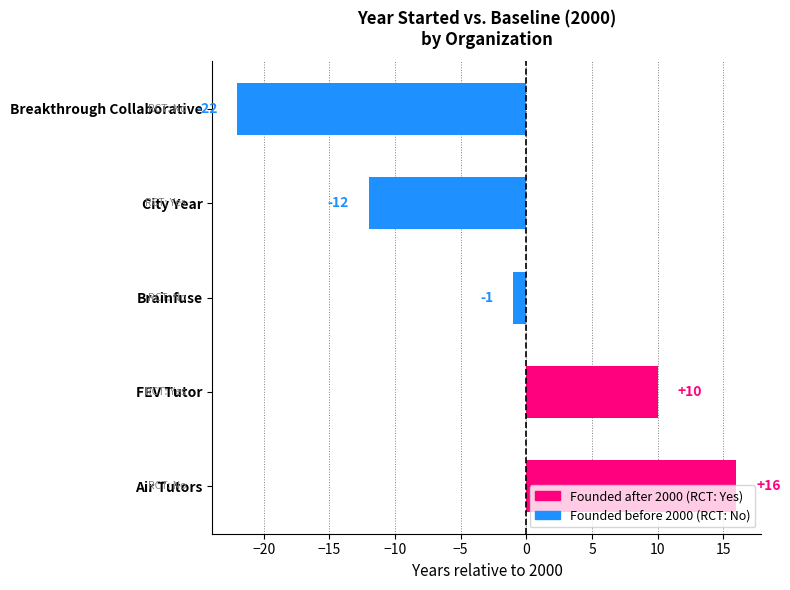

Which label corresponds to the largest value in the chart?

Air Tutors